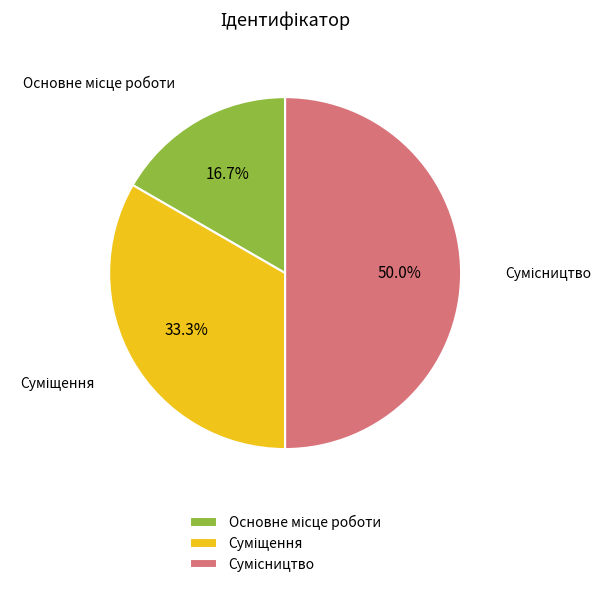

Between Сумісництво and Основне місце роботи, which is larger?

Сумісництво